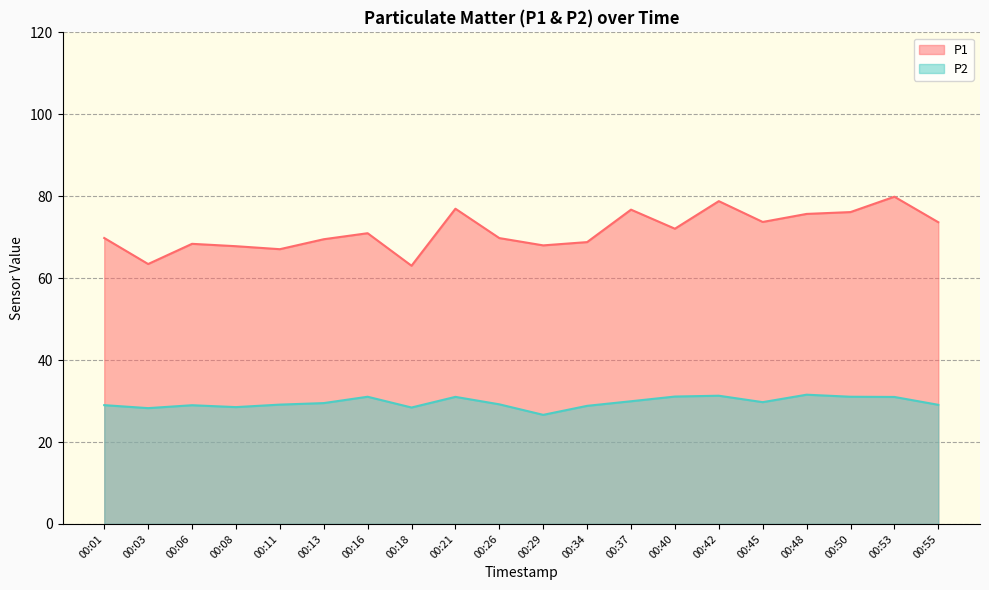

List the labels in order of P2 value, smallest first.

00:29, 00:03, 00:18, 00:08, 00:34, 00:06, 00:01, 00:55, 00:11, 00:26, 00:13, 00:45, 00:37, 00:53, 00:21, 00:16, 00:50, 00:40, 00:42, 00:48